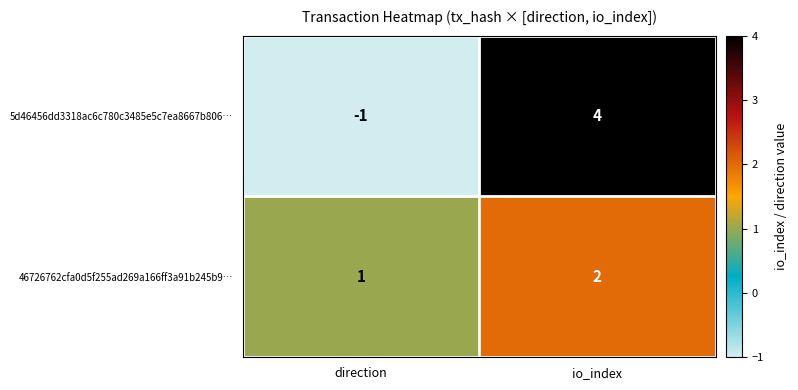

At direction, list the series in order from largest to smallest.

46726762cfa0d5f255ad269a166ff3a91b245b9…, 5d46456dd3318ac6c780c3485e5c7ea8667b806…